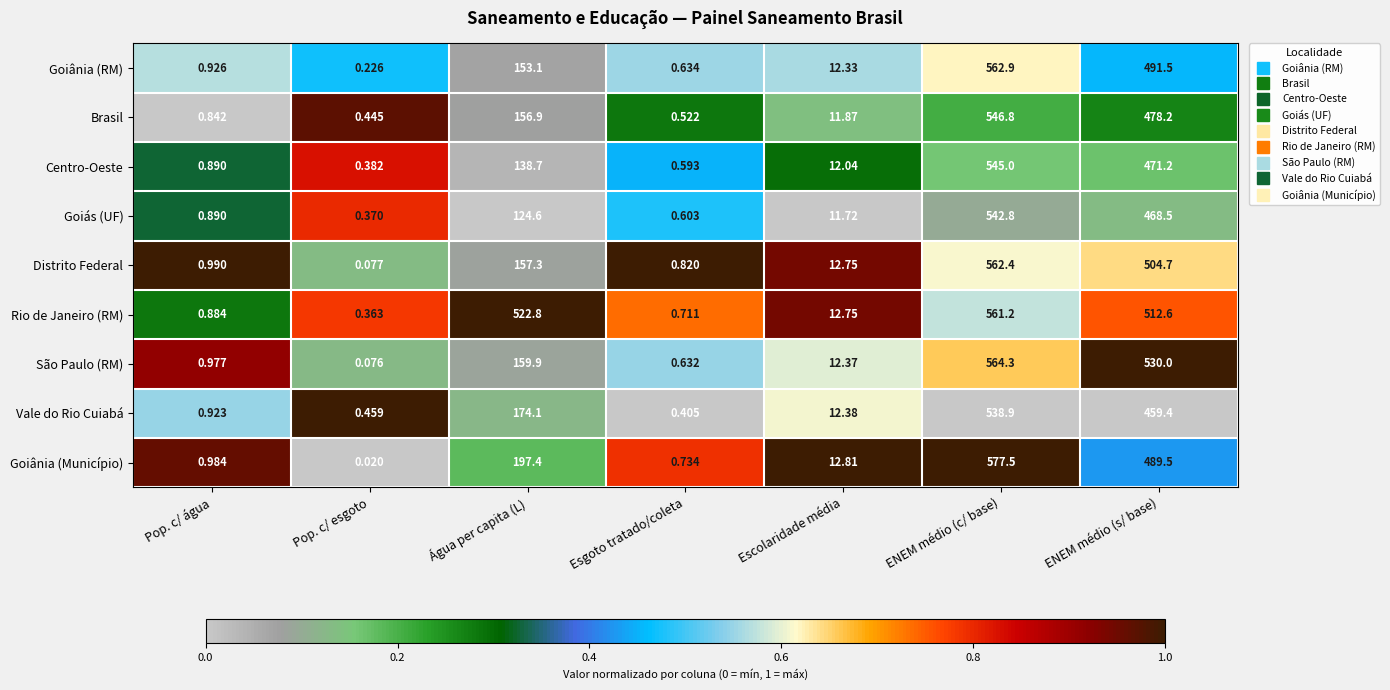

Where is Rio de Janeiro (RM) nearest to the value 280?

ENEM médio (s/ base)